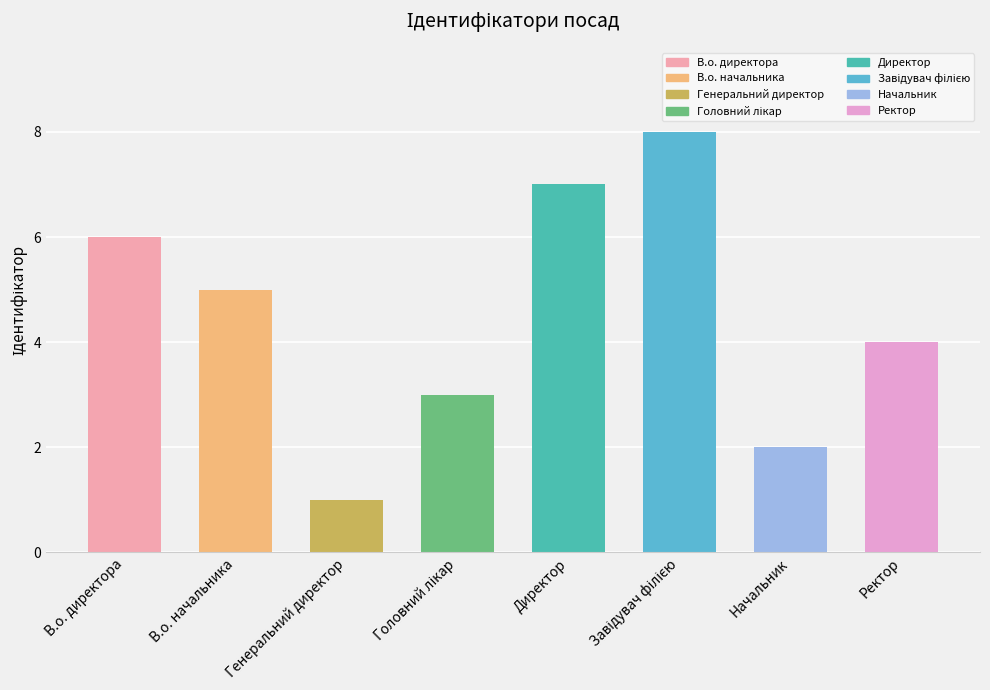

Where is the data nearest to the value 4?

Ректор